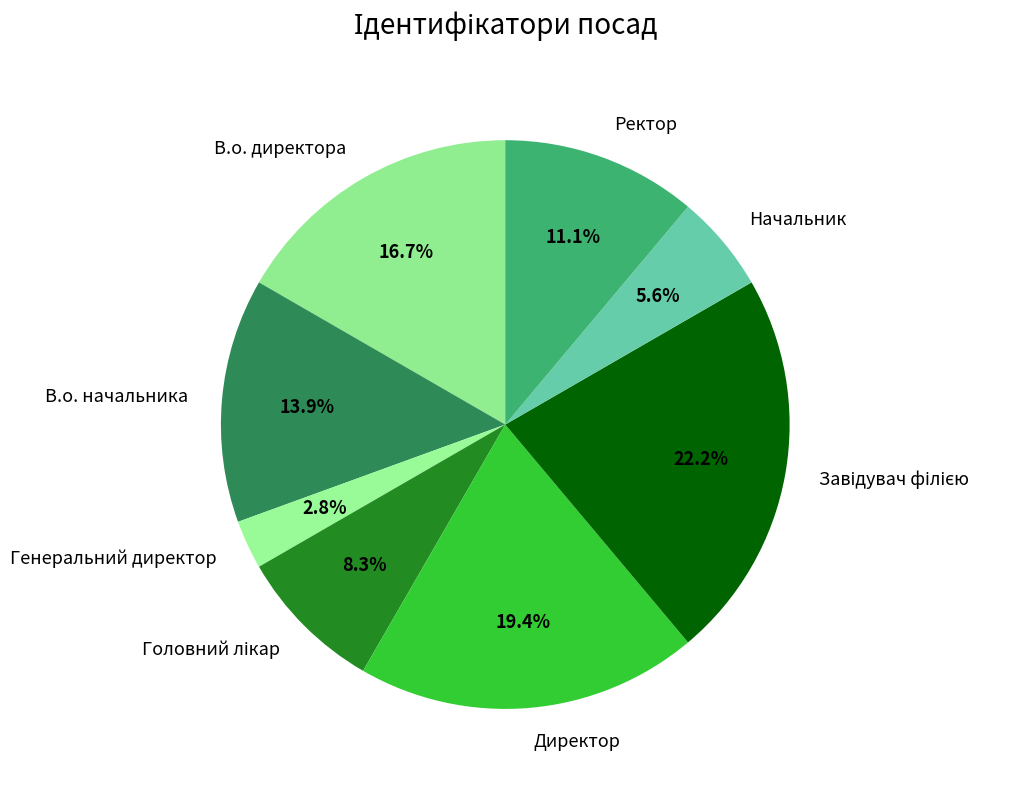

How many slices are in this pie chart?

8